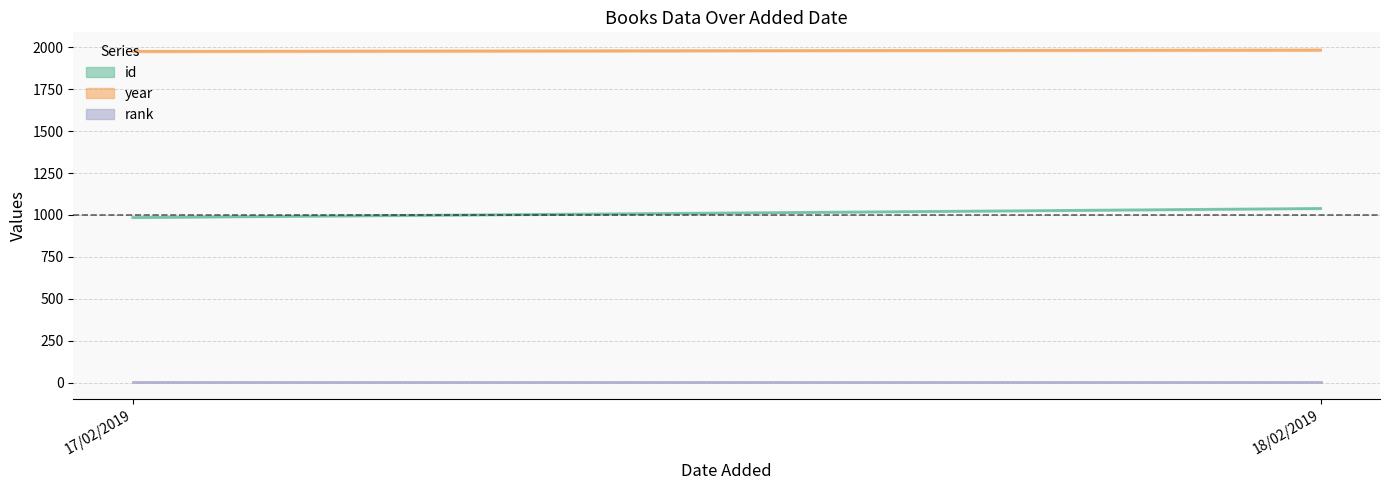

At which category is the sum across all series the highest?

18/02/2019